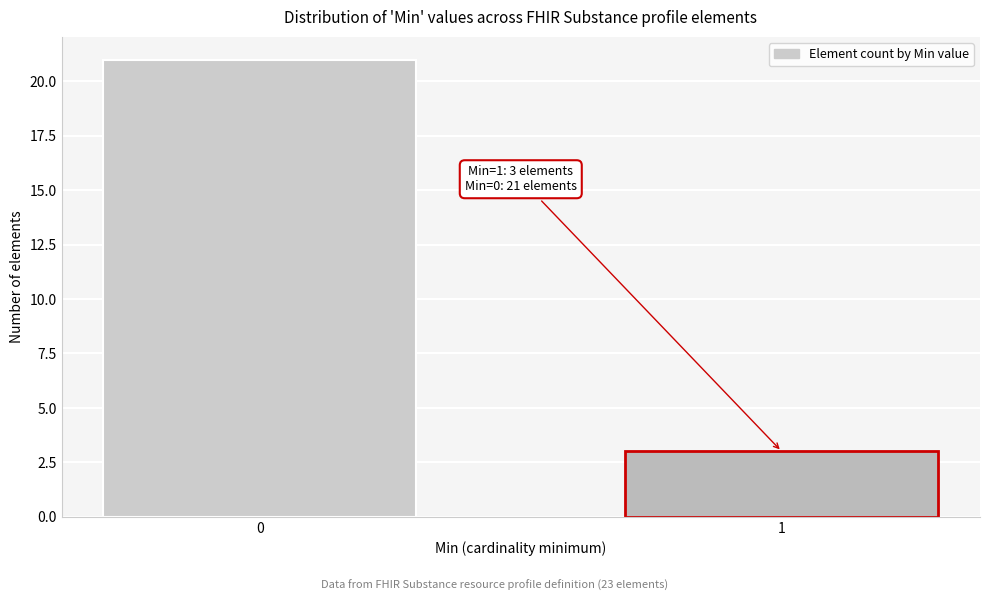

Reading right to left, extract all data points from this chart.

3	21